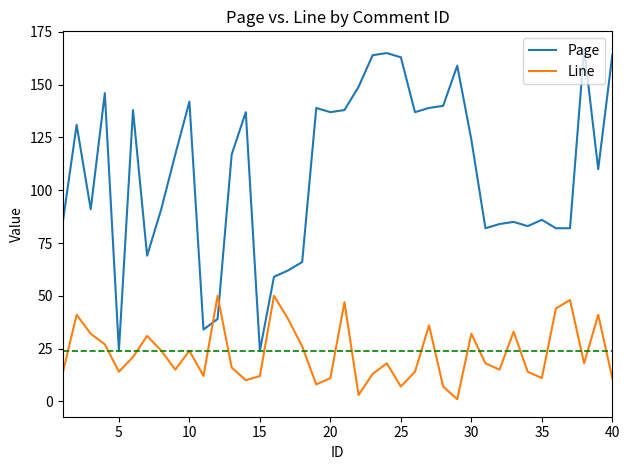

True or false: Line and Page cross at least once.

True